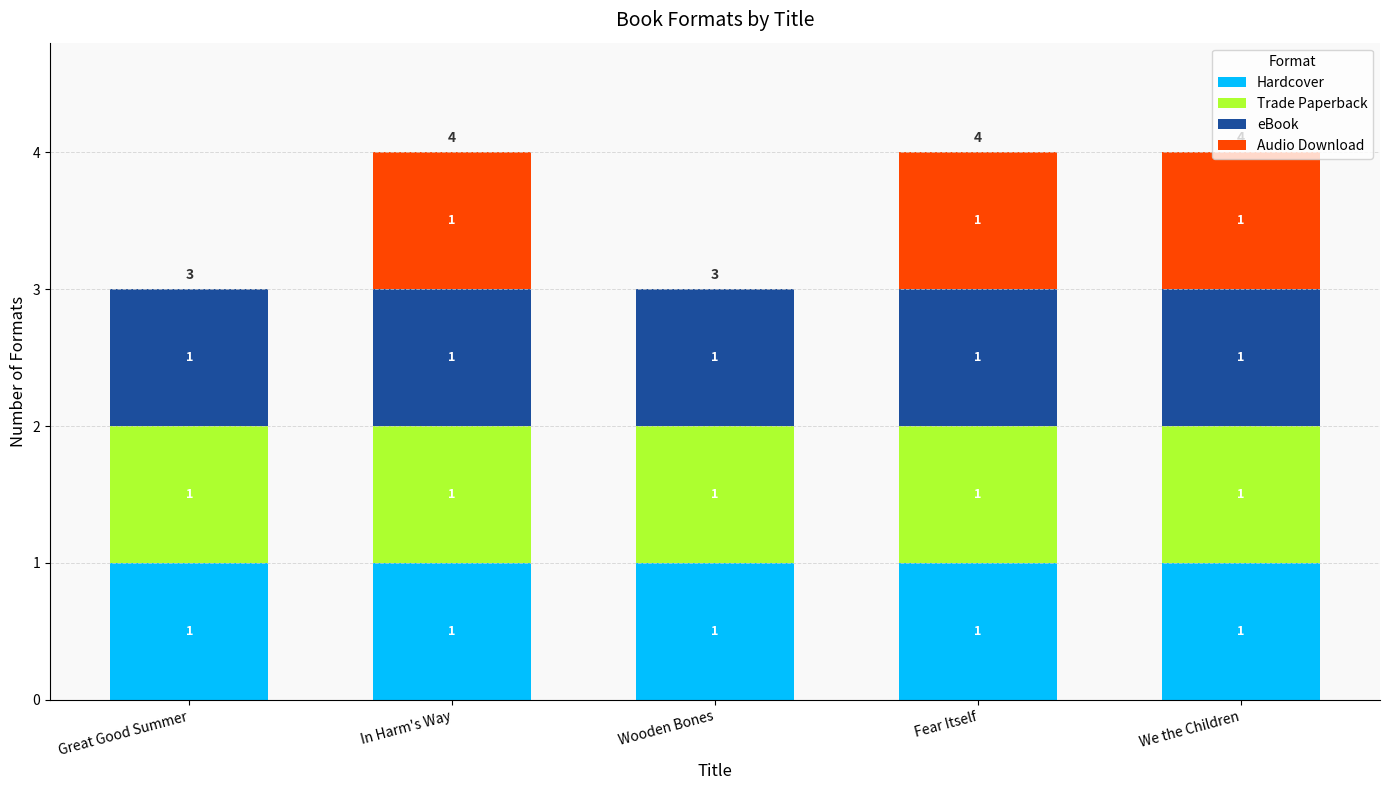

What is the total value across all series at In Harm's Way?

4